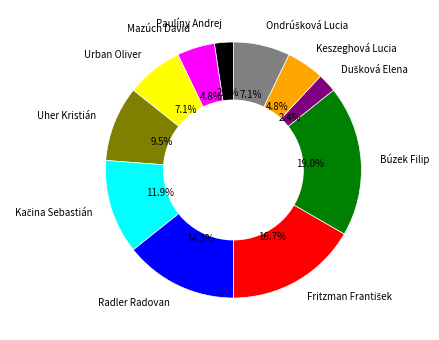

Between Keszeghová Lucia and Búzek Filip, which is larger?

Búzek Filip